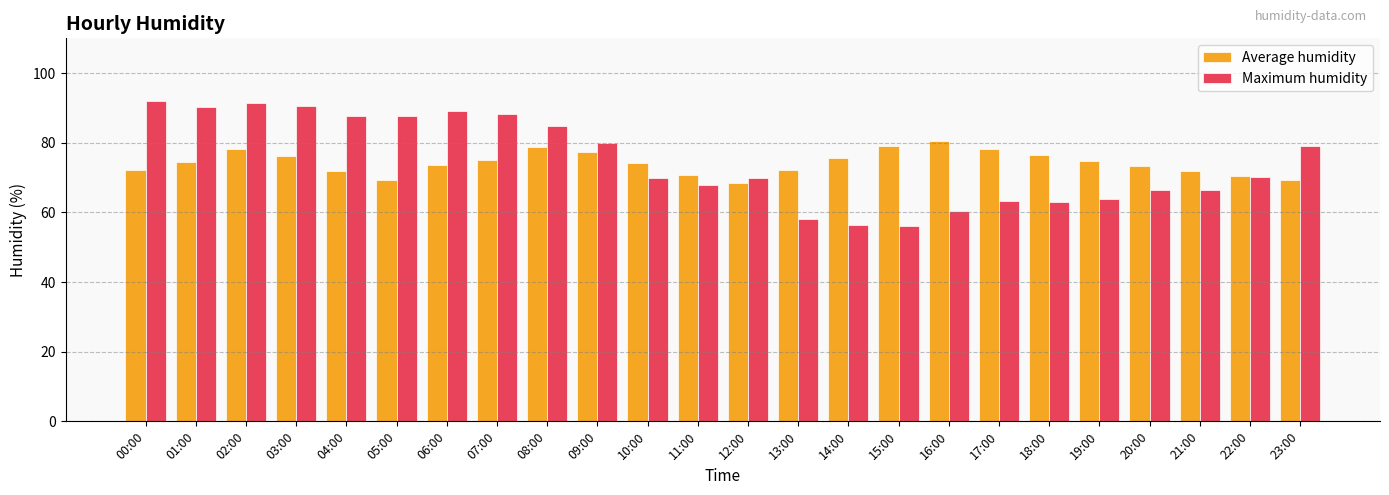

What is the average value of the Maximum humidity series?

74.7